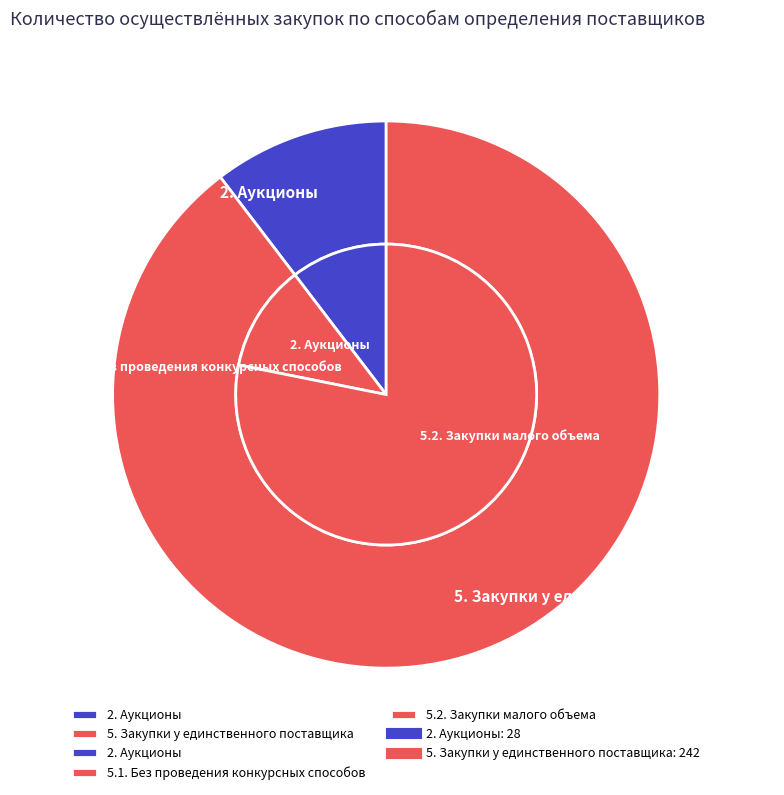

What is the change in value from 2. Аукционы to 5. Закупки у единственного поставщика?

+214